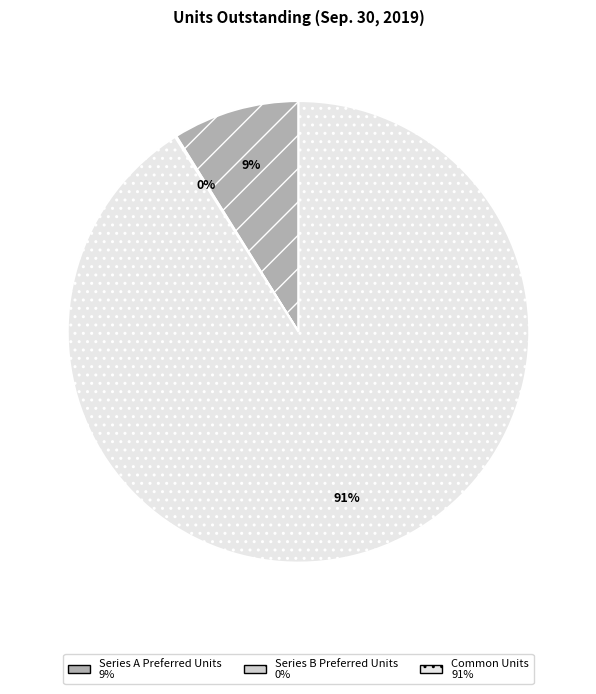

Does any single category account for the majority?

Yes